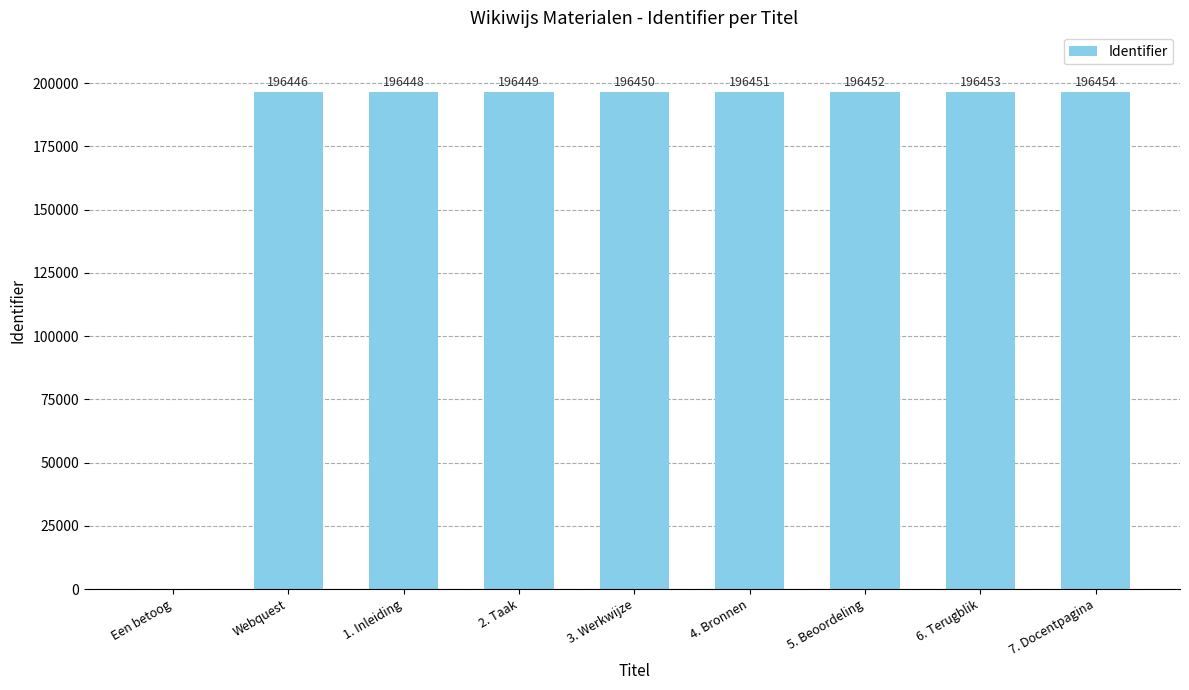

Which label corresponds to the largest value in the chart?

7. Docentpagina